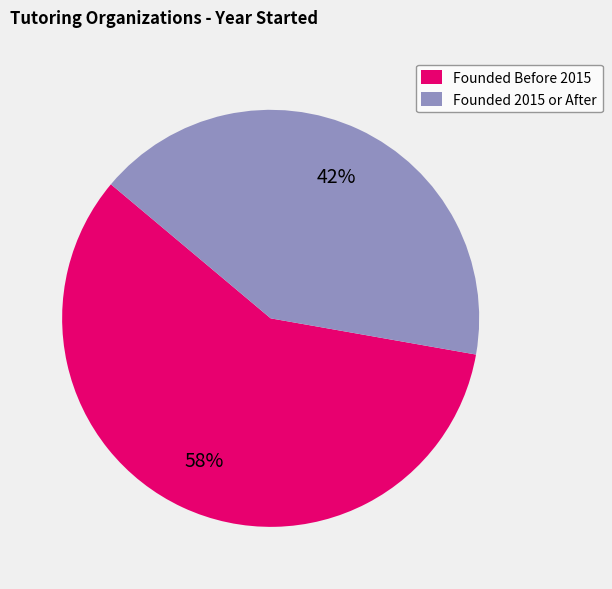

To the nearest percent, what is the average slice percentage?

50%